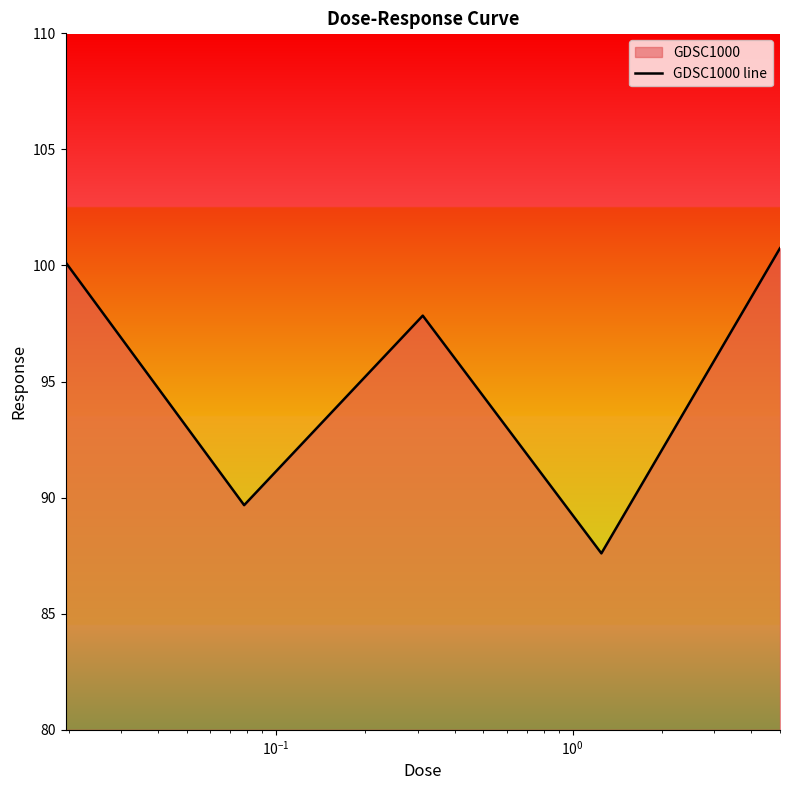

How many interior local valleys (lower than both neighbors) does the data have?

2